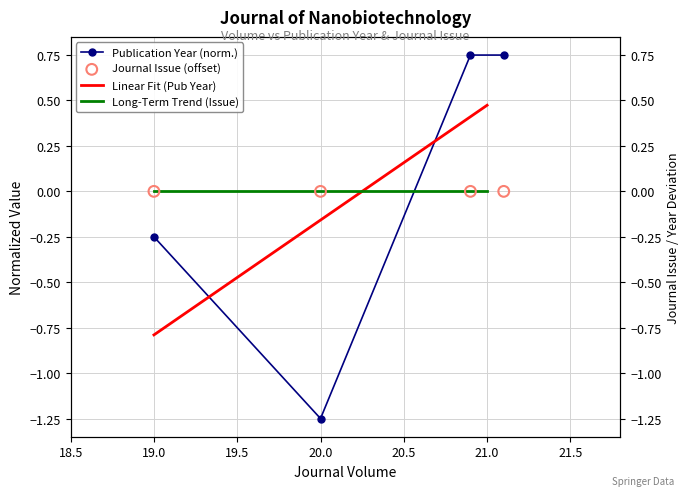

Between 20 and 19, which is larger?

19